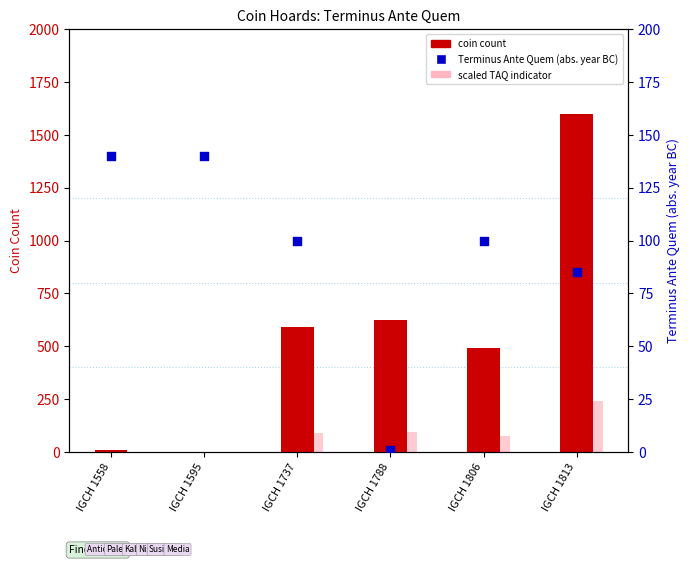

At which category is the sum across all series the highest?

IGCH 1813